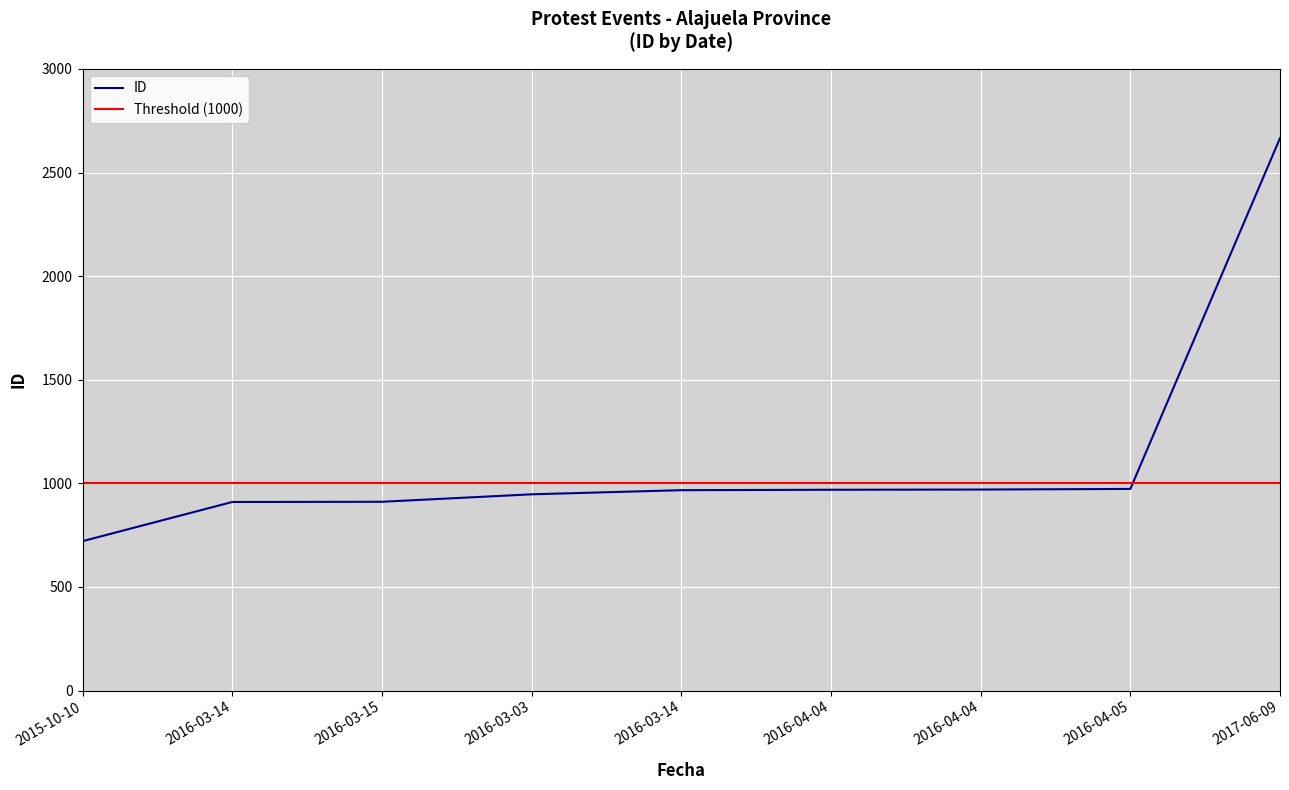

Is it true that the value at 2016-03-14 is 1378?

False